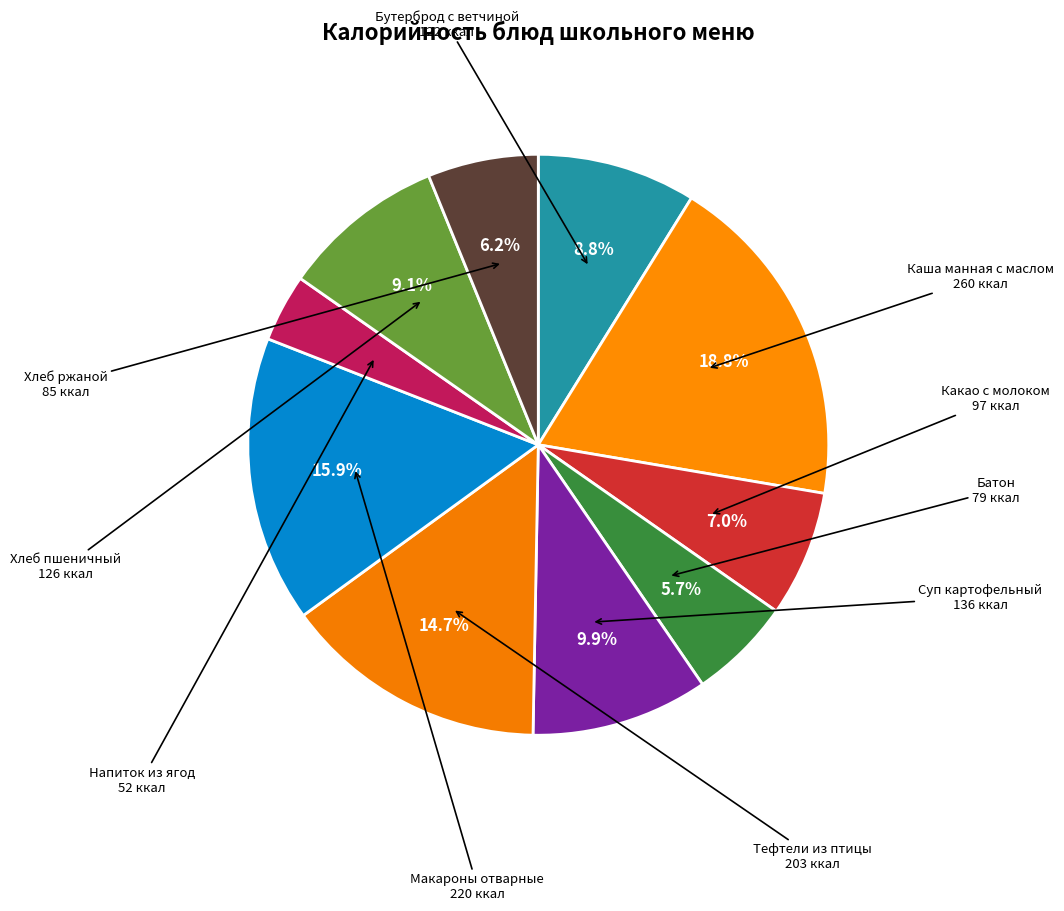

To the nearest percent, what is the difference between the largest and smallest slice percentages?

15%